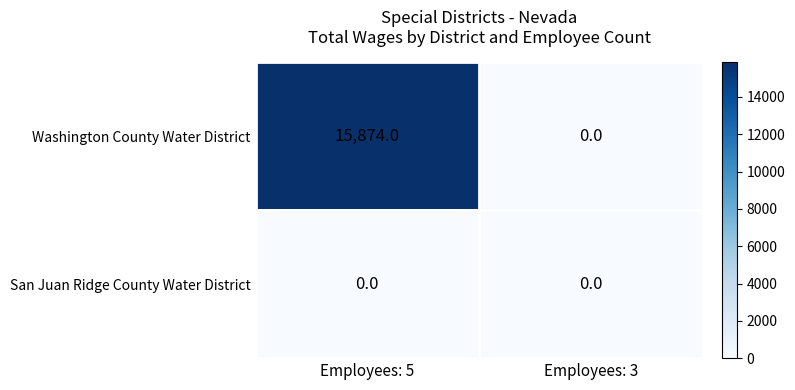

At which category is the sum across all series the highest?

Employees: 5